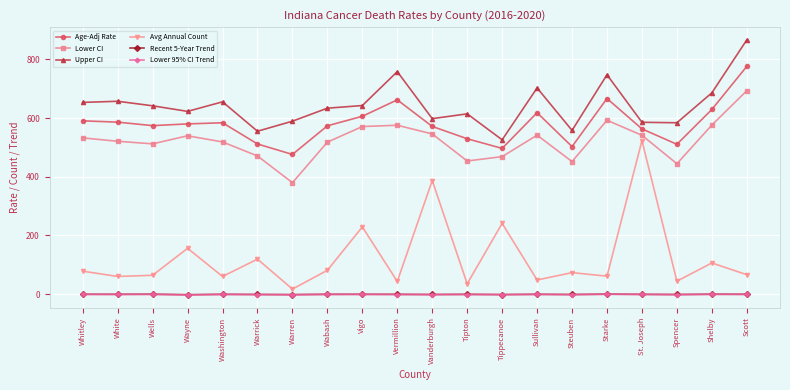

True or false: Upper CI has a value of 641.8 at Wells.

True